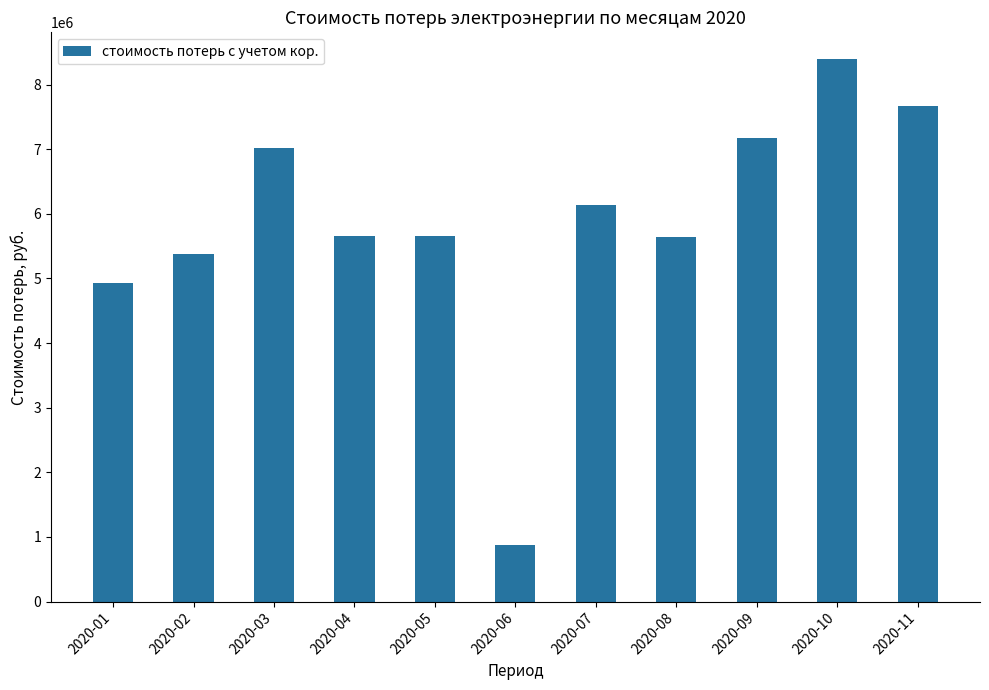

True or false: the data shows 4923365.6 at 2020-01.

True